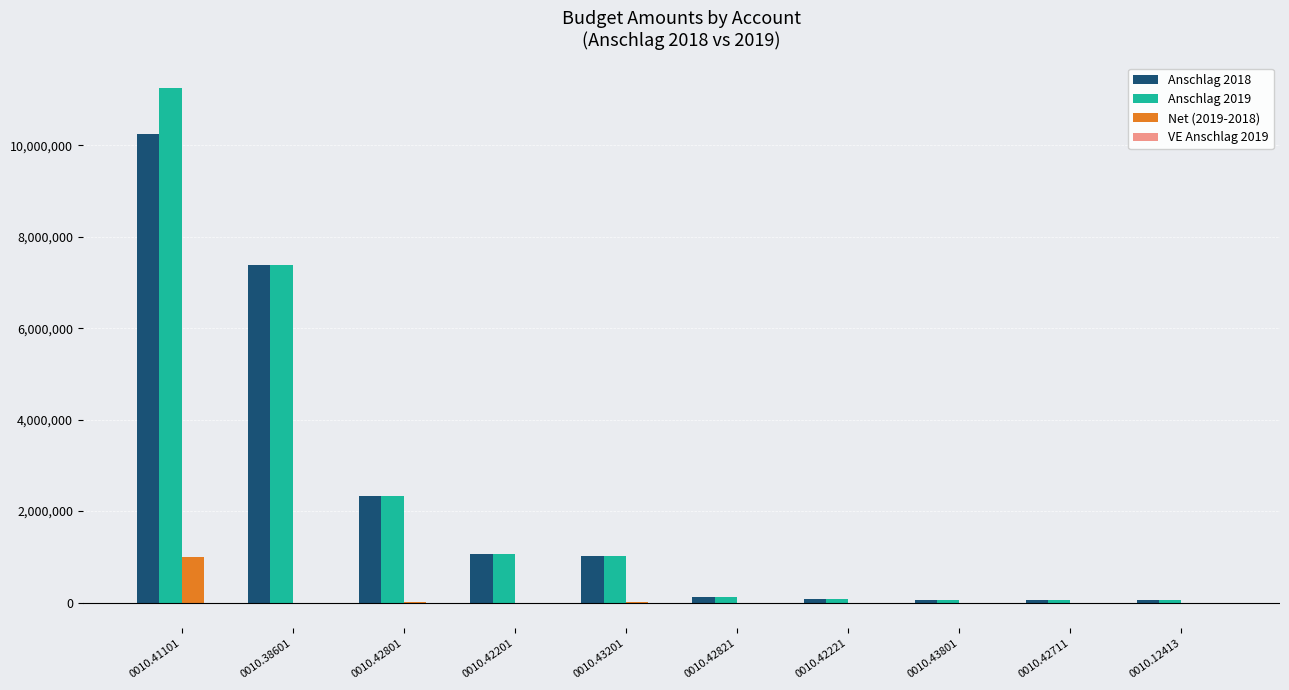

How many groups of bars are there?

10